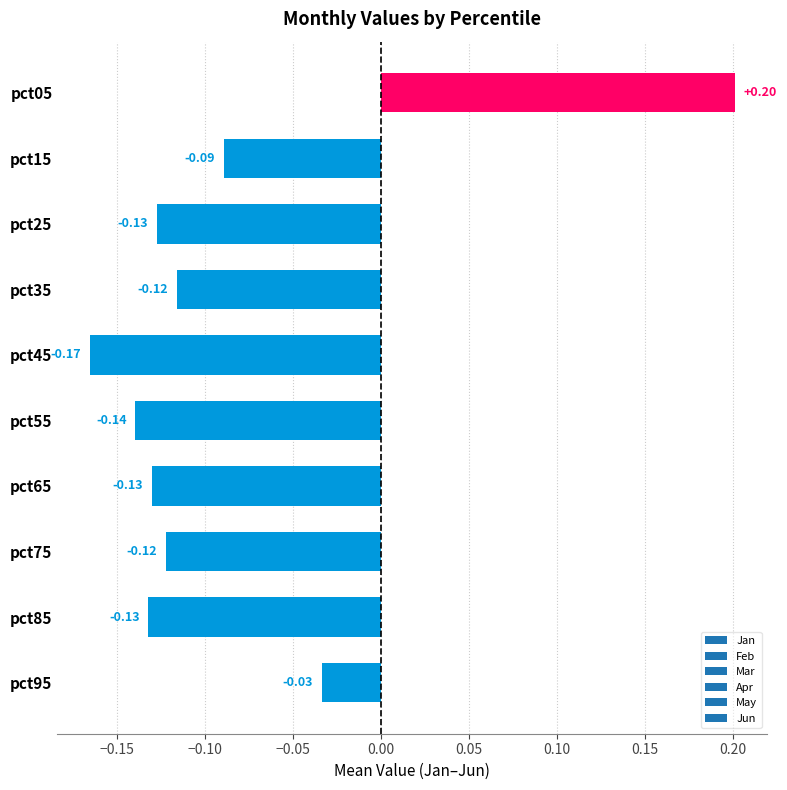

What is the difference between the maximum and minimum values?

0.4